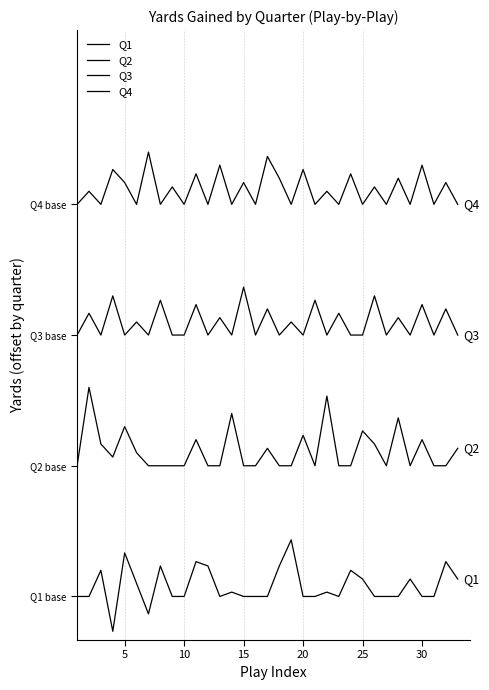

Is this an area chart (filled region under the line)?

No